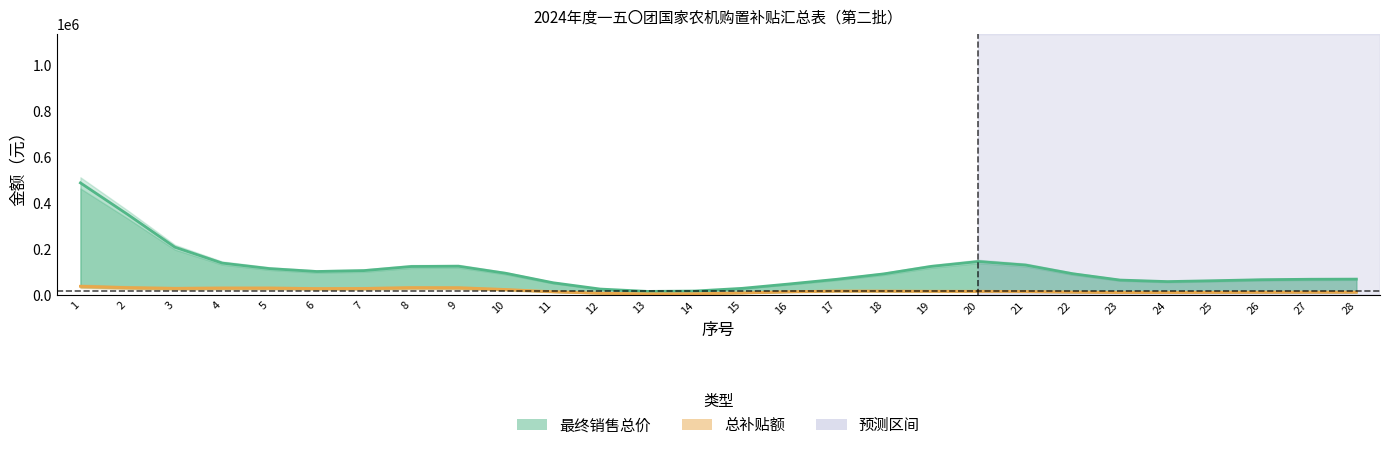

True or false: 最终销售总价 and 总补贴额 intersect in this chart.

False